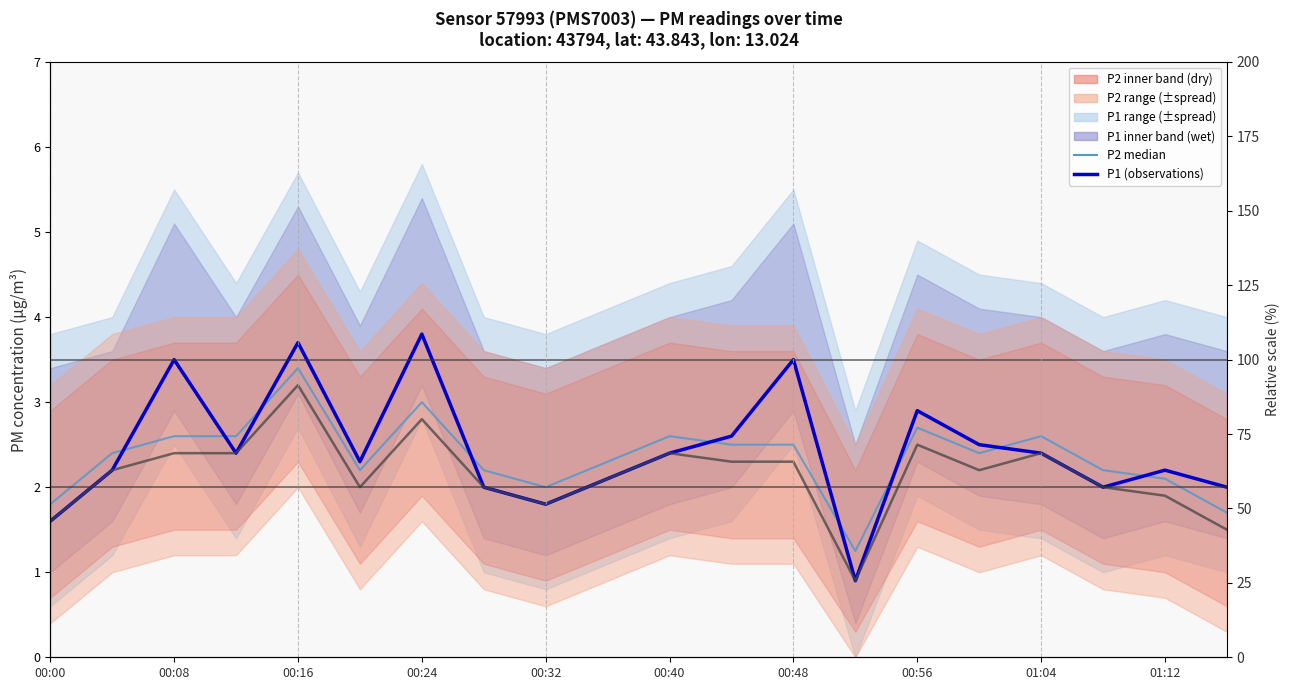

What is the total value across all series at 01:04?

7.4